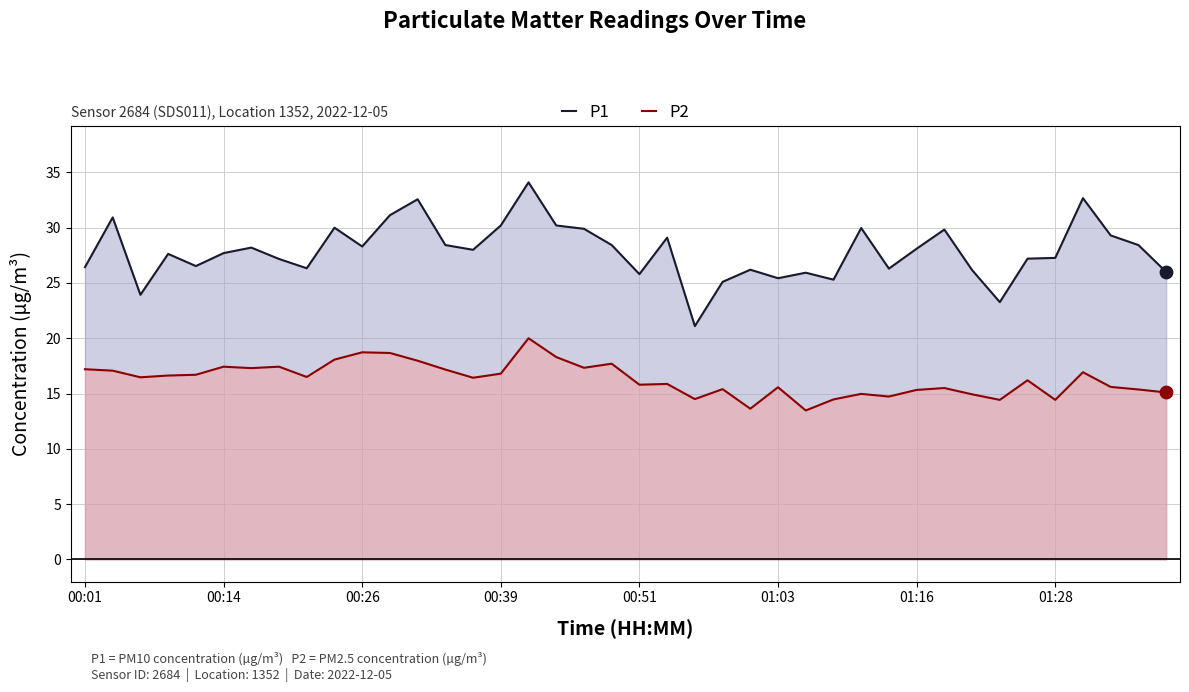

Which series has the largest Y range (max minus min)?

P1